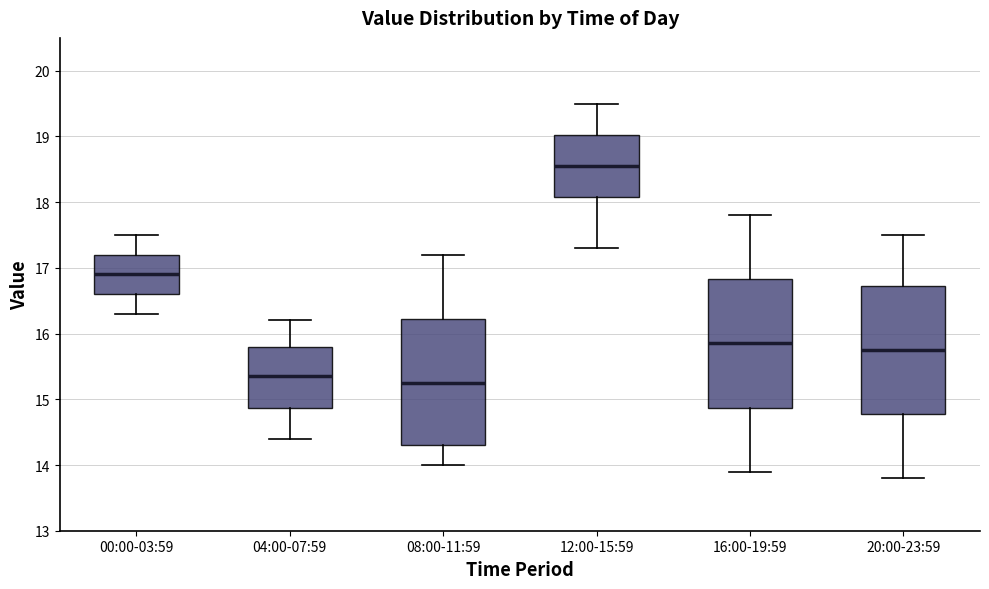

Reading left to right, transcribe this box plot: for each box, give where its median line is, the range the box spans, and where its two whiskers end, as read against the y-axis. The values are not printed on the chart, so give them approximately, as read against the axis.

00:00-03:59: median 16.9, box 16.6 to 17.2, whiskers 16.3 to 17.5
04:00-07:59: median 15.4, box 14.9 to 15.8, whiskers 14.4 to 16.2
08:00-11:59: median 15.3, box 14.3 to 16.2, whiskers 14.0 to 17.2
12:00-15:59: median 18.6, box 18.1 to 19.0, whiskers 17.3 to 19.5
16:00-19:59: median 15.9, box 14.9 to 16.8, whiskers 13.9 to 17.8
20:00-23:59: median 15.8, box 14.8 to 16.7, whiskers 13.8 to 17.5